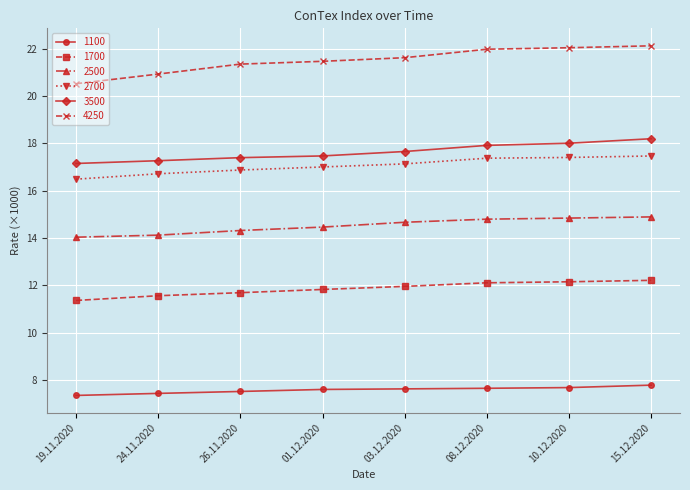

Does the chart display data point markers on the line(s)?

Yes